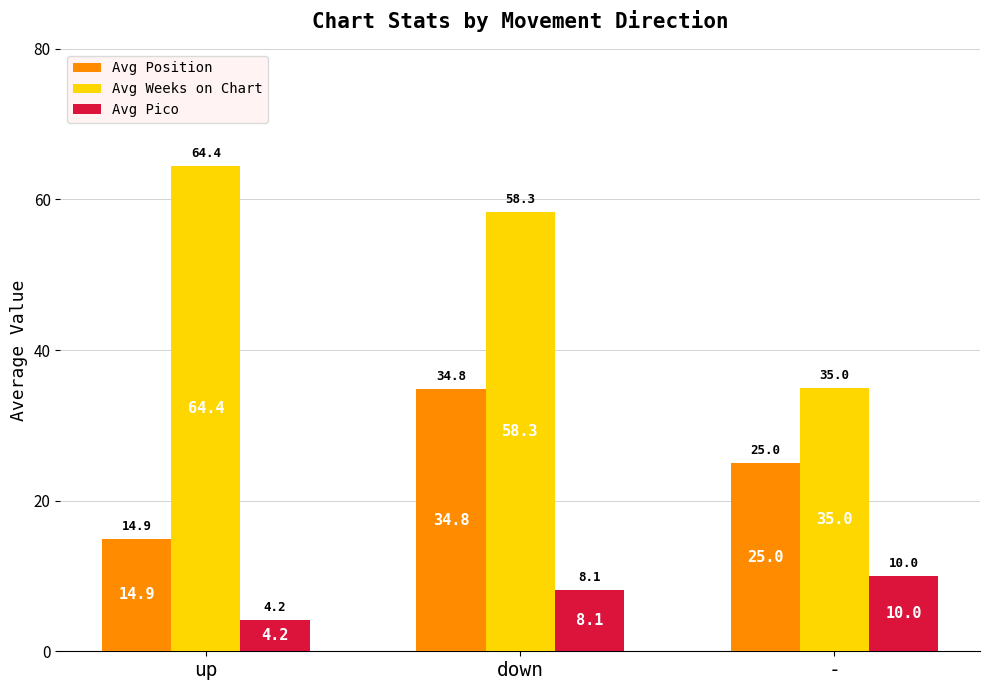

Is it true that Avg Weeks on Chart equals 14.5 at down?

False